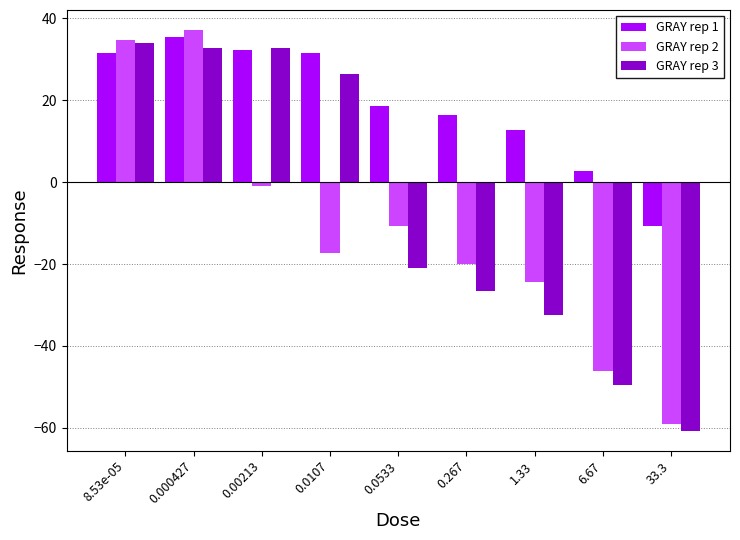

What are all the series names shown in the legend?

GRAY rep 1, GRAY rep 2, GRAY rep 3